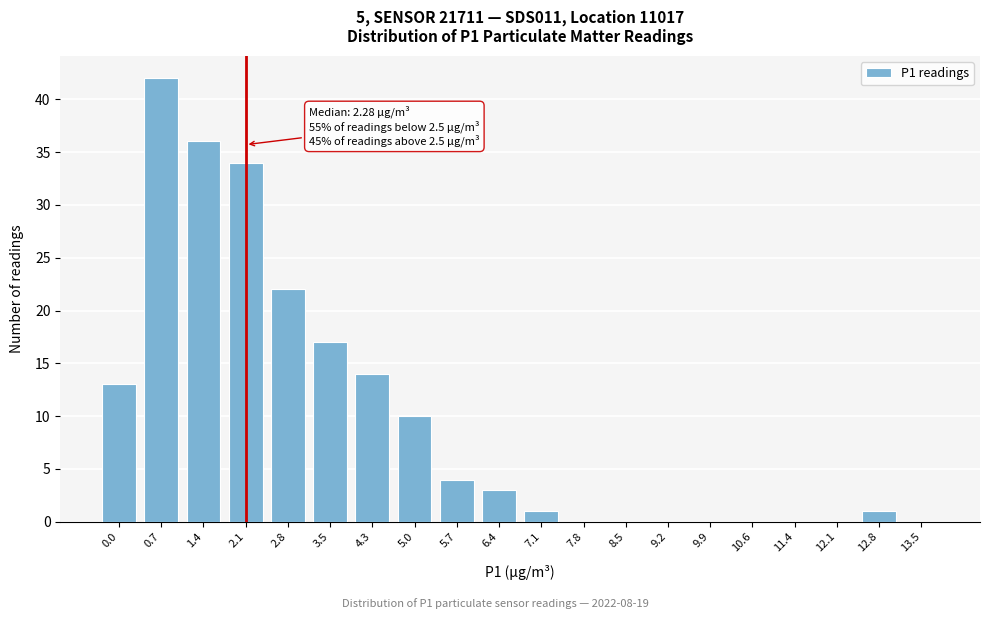

Reading left to right, transcribe all the data shown in this chart.

0.0=13	0.7=42	1.4=36	2.1=34	2.8=22	3.5=17	4.3=14	5.0=10	5.7=4	6.4=3	7.1=1	7.8=0	8.5=0	9.2=0	9.9=0	10.6=0	11.4=0	12.1=0	12.8=1	13.5=0